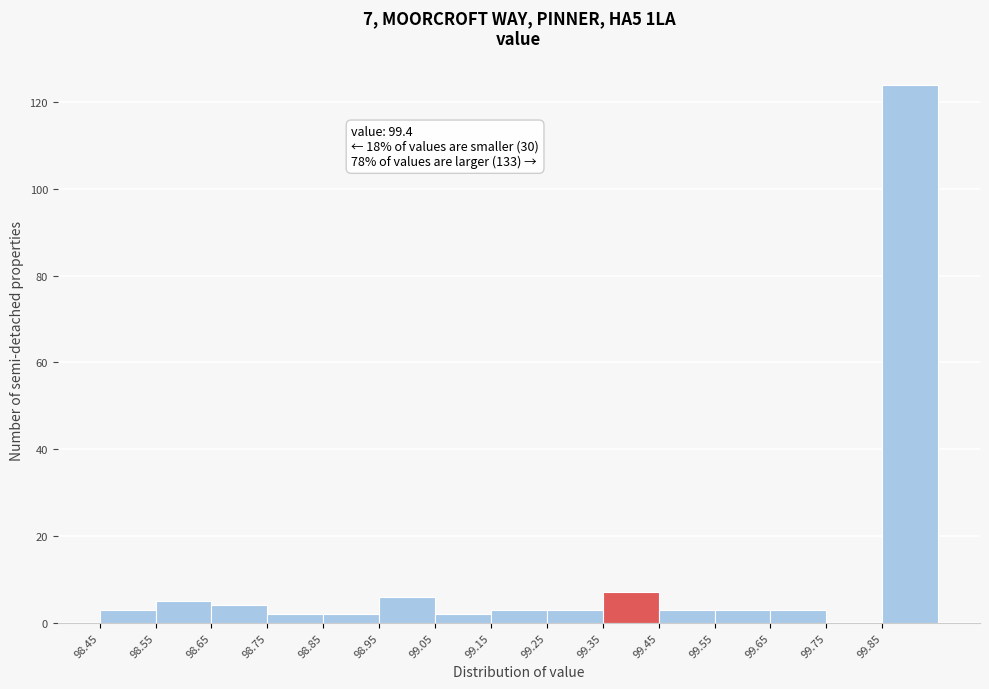

Which range on the x-axis has the tallest bar?

99.85 to 99.95